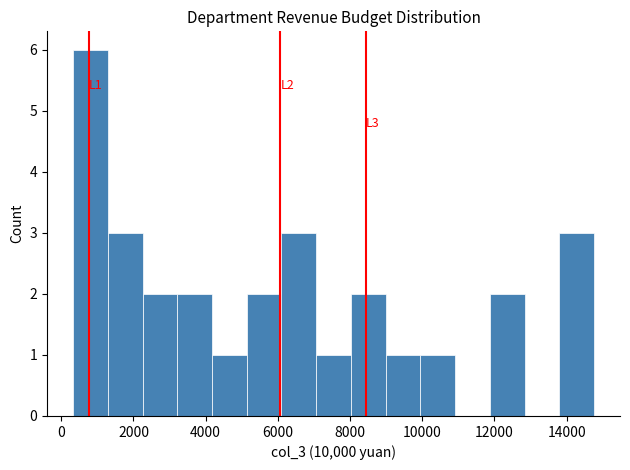

Which range on the x-axis has the tallest bar?

400 to 1200